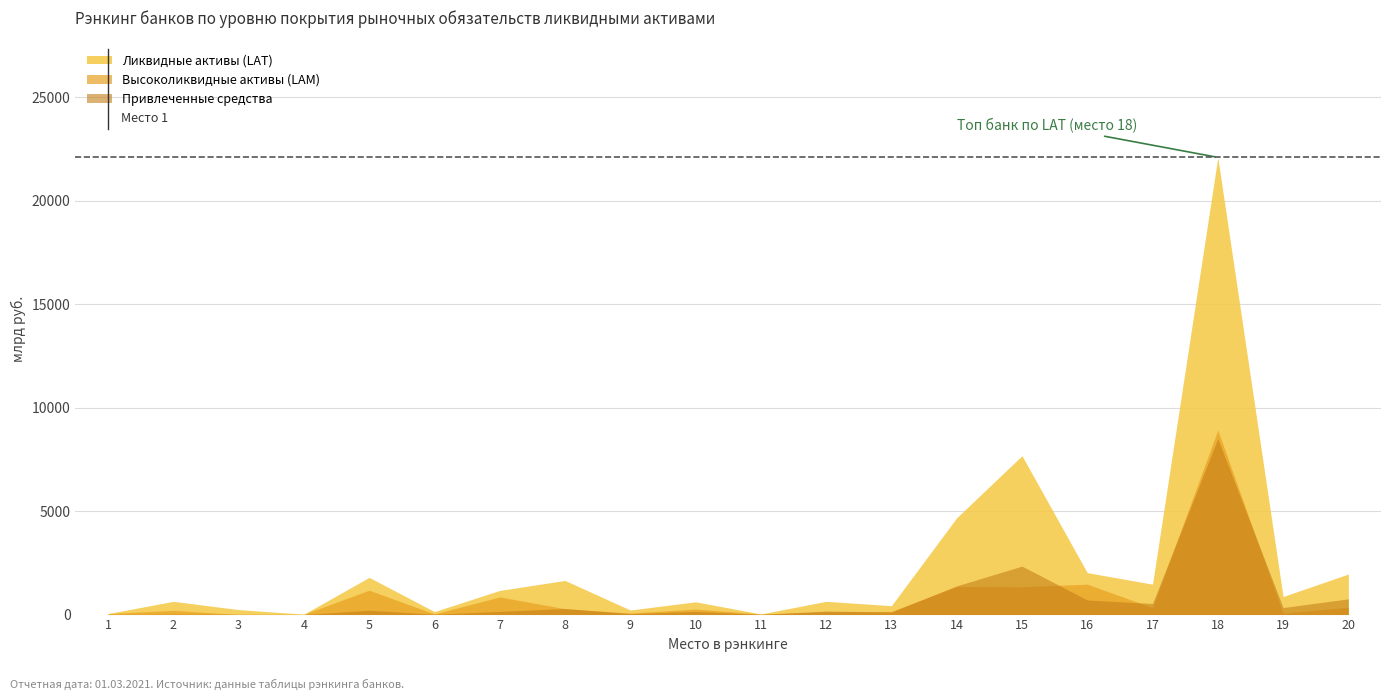

What is the approximate value of Ликвидные активы (LAT) at 15?

7679.5